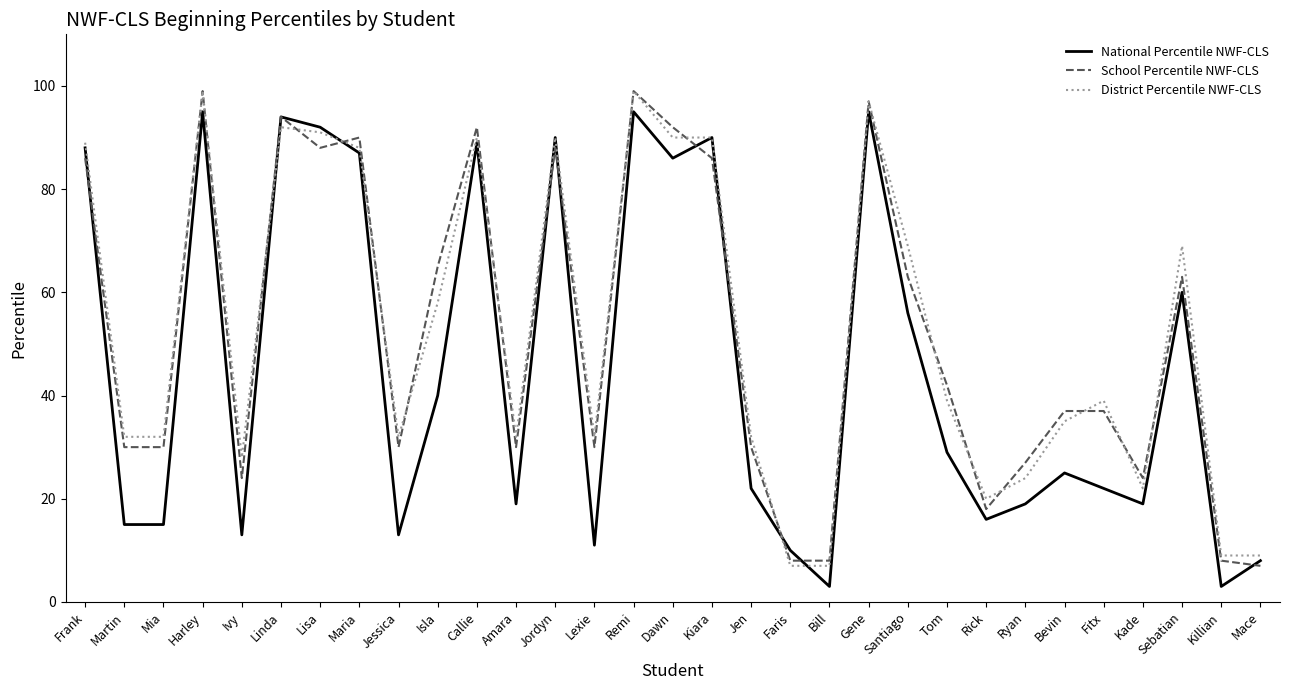

At how many categories does at least one series exceed 35?

17